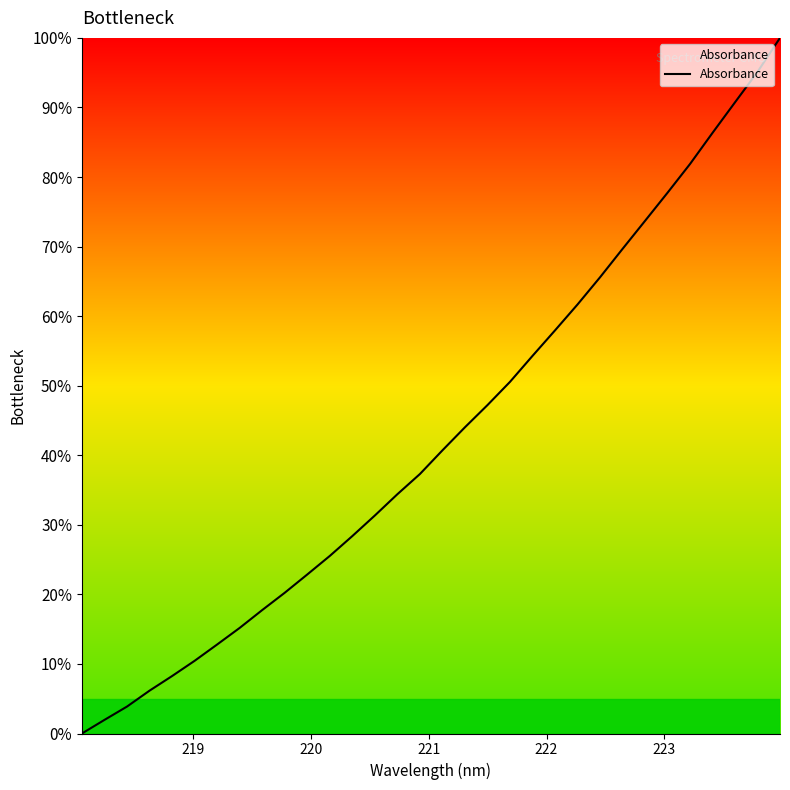

What is the maximum value shown in the chart?

100.0